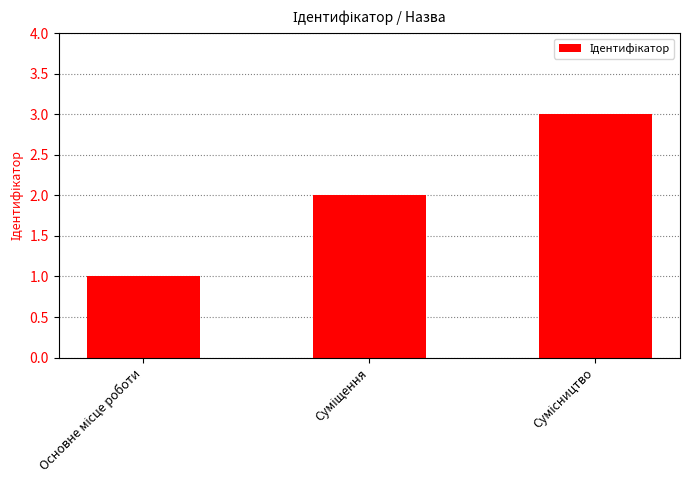

What is the smallest value displayed?

1